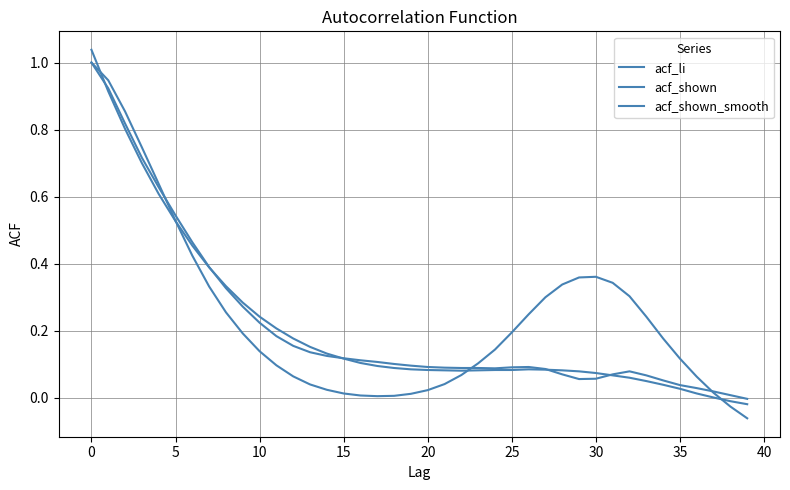

How many lines are shown in the chart?

3